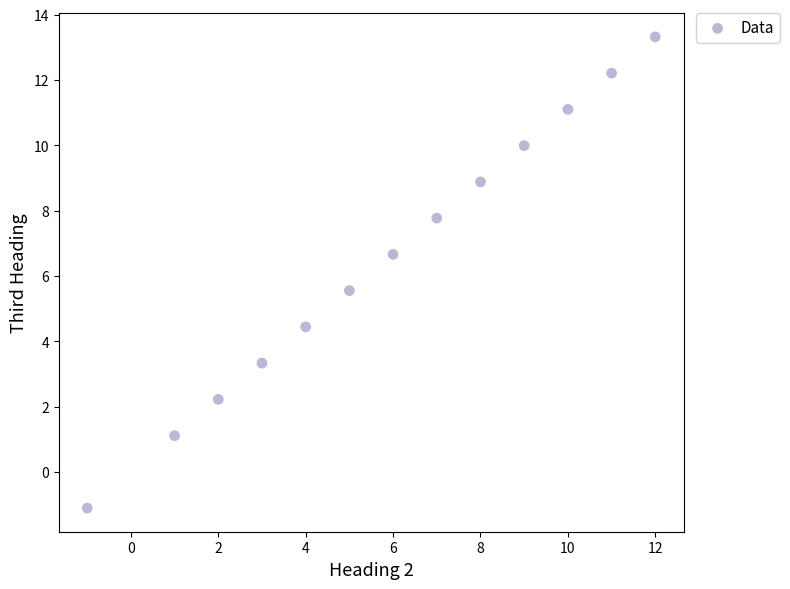

What is the range of Y values (max minus min)?

14.4